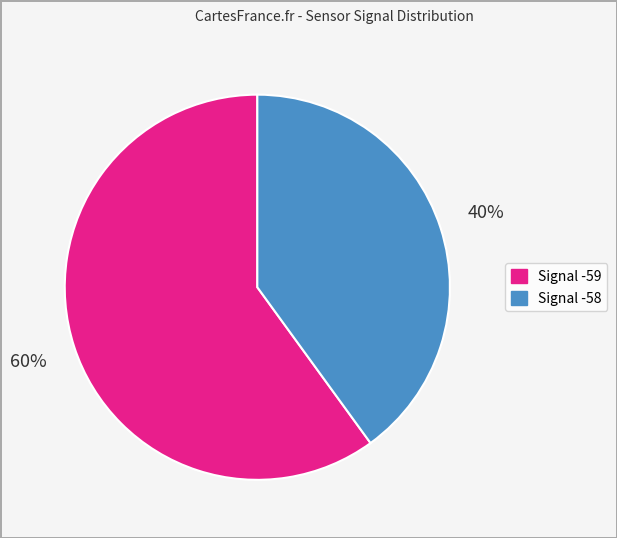

Count the number of slices in the pie.

2